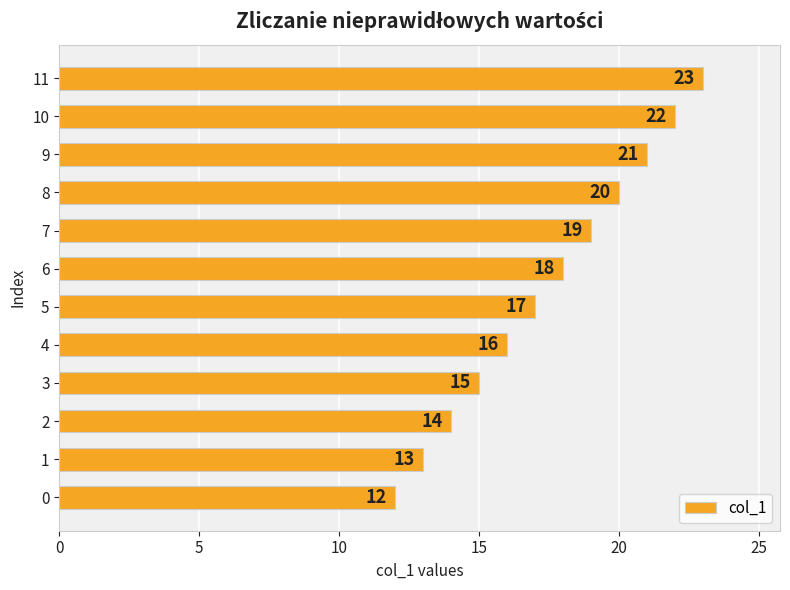

List the labels in order of value, smallest first.

0, 1, 2, 3, 4, 5, 6, 7, 8, 9, 10, 11